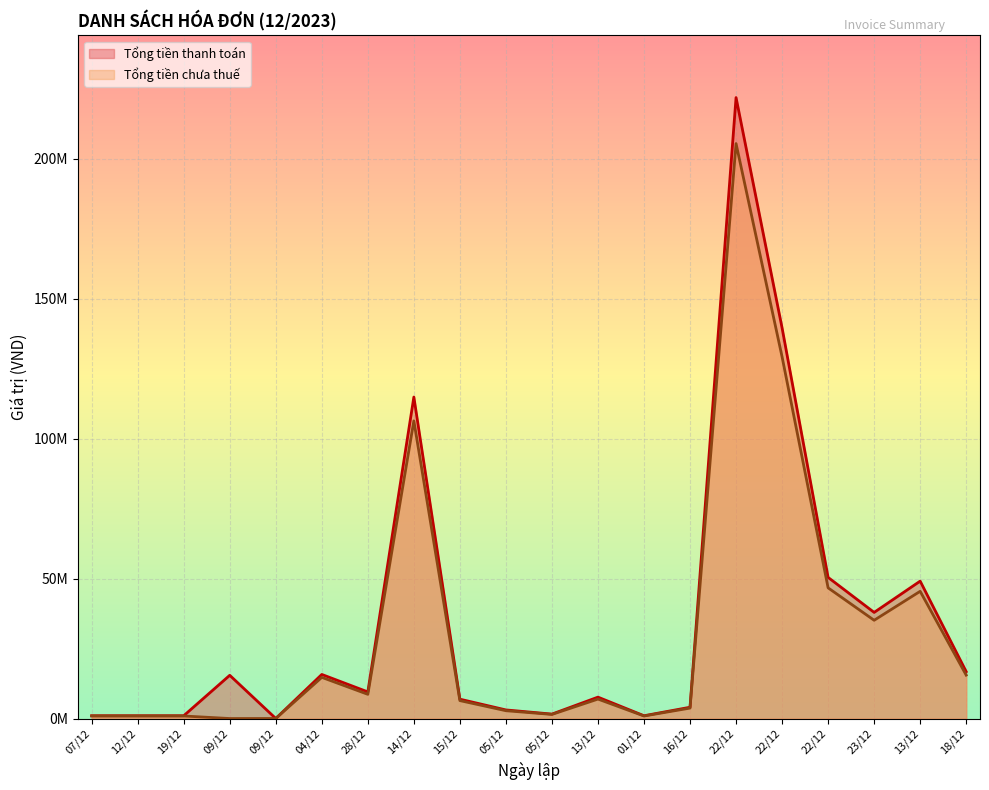

What is the sum of the Tổng tiền thanh toán values at 15/12 and 13/12?

55987920